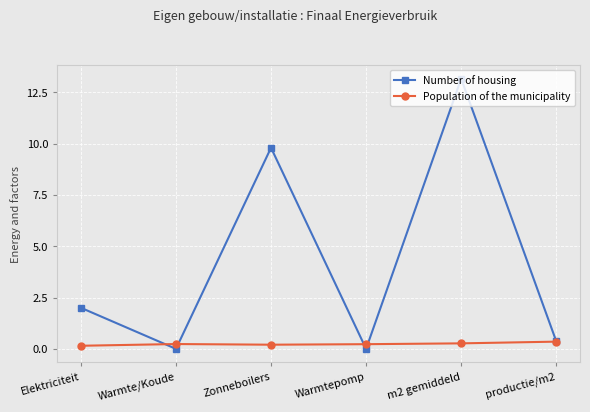

List the series in order of their peak value, highest first.

Number of housing, Population of the municipality